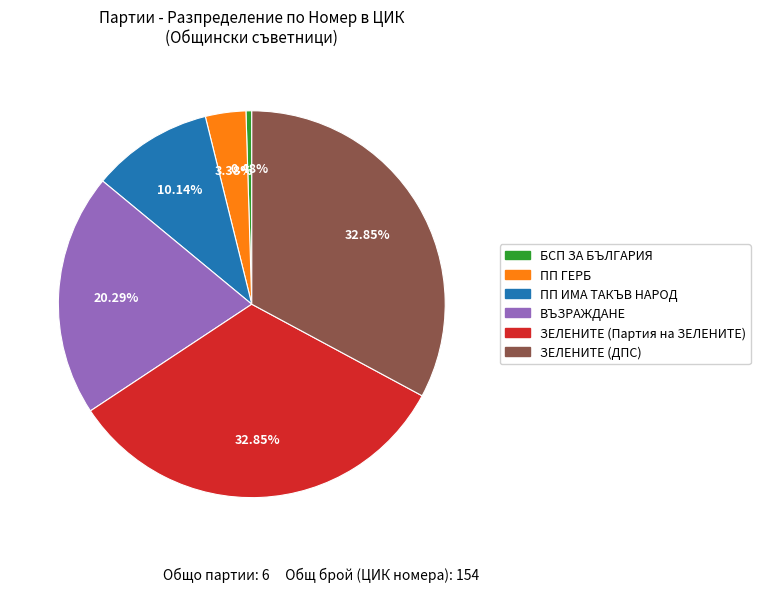

Is there a majority slice in this chart?

No